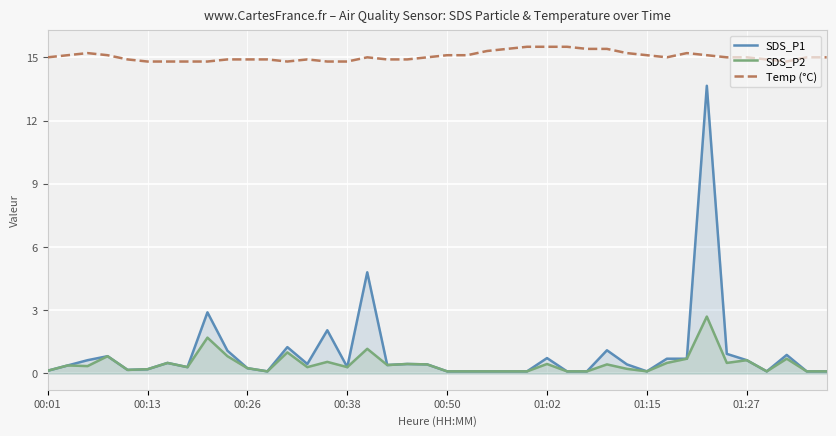

What are all the series names shown in the legend?

SDS_P1, SDS_P2, Temp (°C)